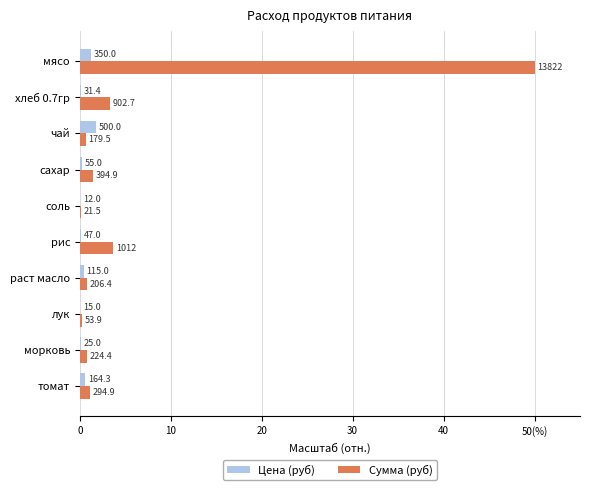

What are all the series names shown in the legend?

Цена (руб), Сумма (руб)